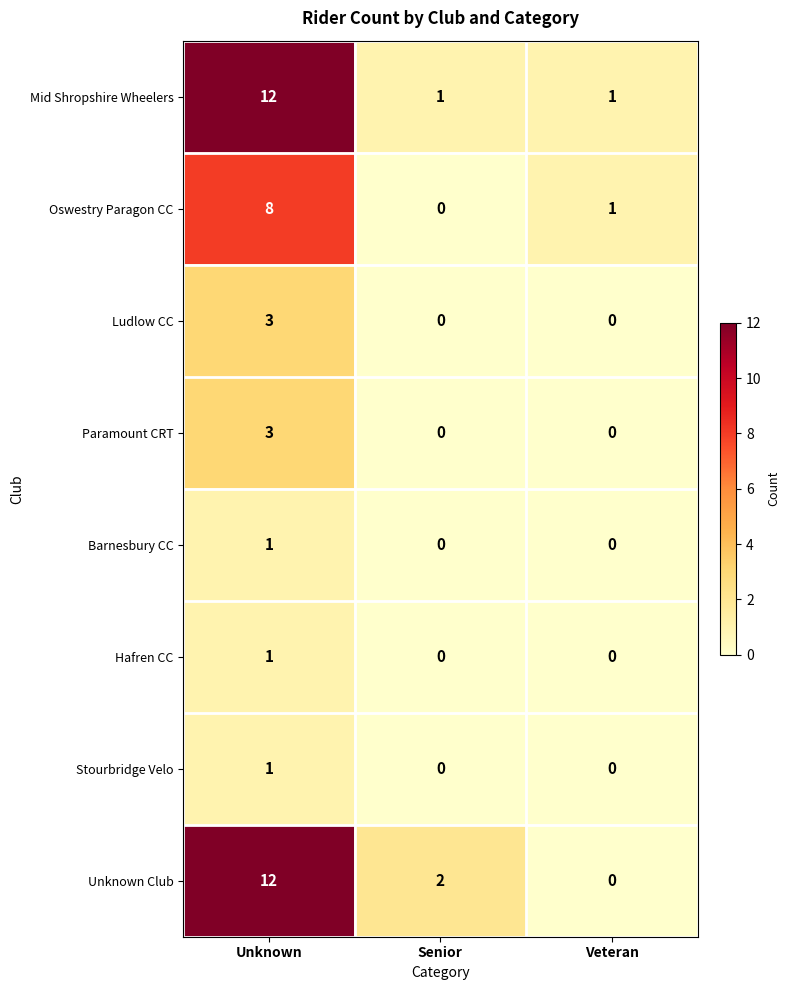

What is the average value of the Mid Shropshire Wheelers series?

5